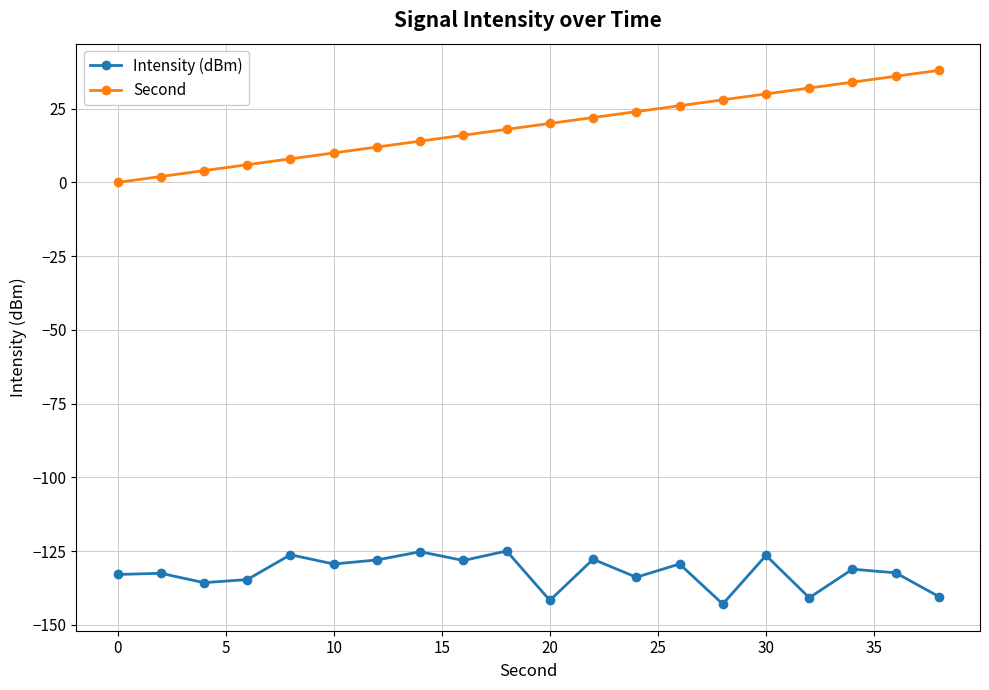

Which series has the largest range (max minus min)?

Second